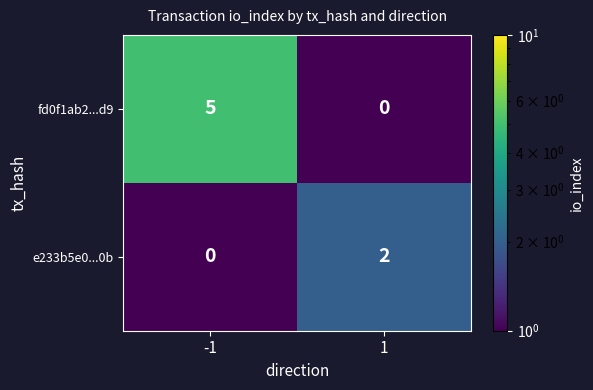

At which category is the sum across all series the highest?

-1